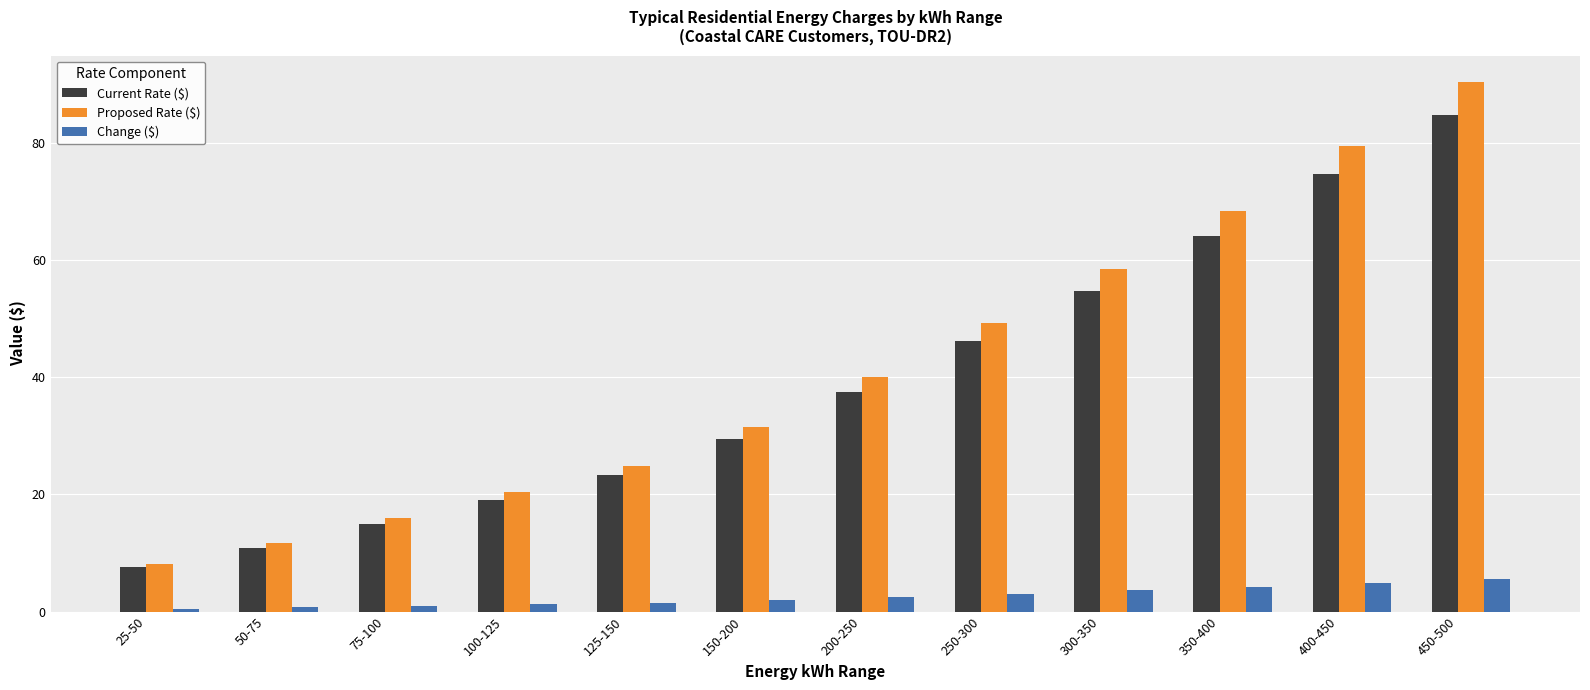

What is the spread (max minus min) of values at 50-75?

10.9